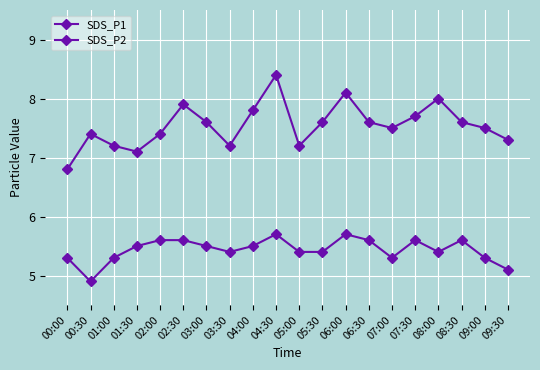

Reading left to right, transcribe all the data shown in this chart.

SDS_P1: 00:00=6.8	00:30=7.4	01:00=7.2	01:30=7.1	02:00=7.4	02:30=7.9	03:00=7.6	03:30=7.2	04:00=7.8	04:30=8.4	05:00=7.2	05:30=7.6	06:00=8.1	06:30=7.6	07:00=7.5	07:30=7.7	08:00=8.0	08:30=7.6	09:00=7.5	09:30=7.3
SDS_P2: 00:00=5.3	00:30=4.9	01:00=5.3	01:30=5.5	02:00=5.6	02:30=5.6	03:00=5.5	03:30=5.4	04:00=5.5	04:30=5.7	05:00=5.4	05:30=5.4	06:00=5.7	06:30=5.6	07:00=5.3	07:30=5.6	08:00=5.4	08:30=5.6	09:00=5.3	09:30=5.1